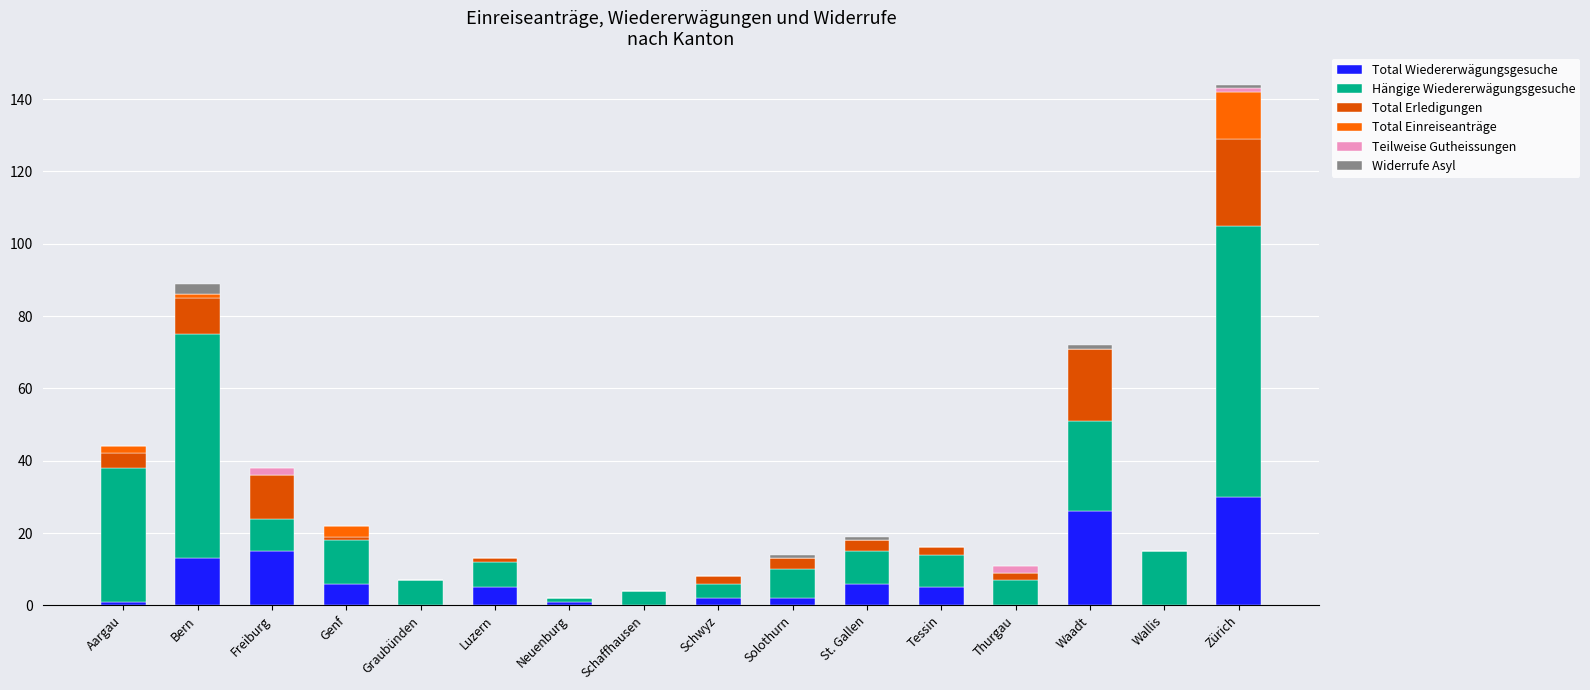

What is the total value across all series at Genf?

22